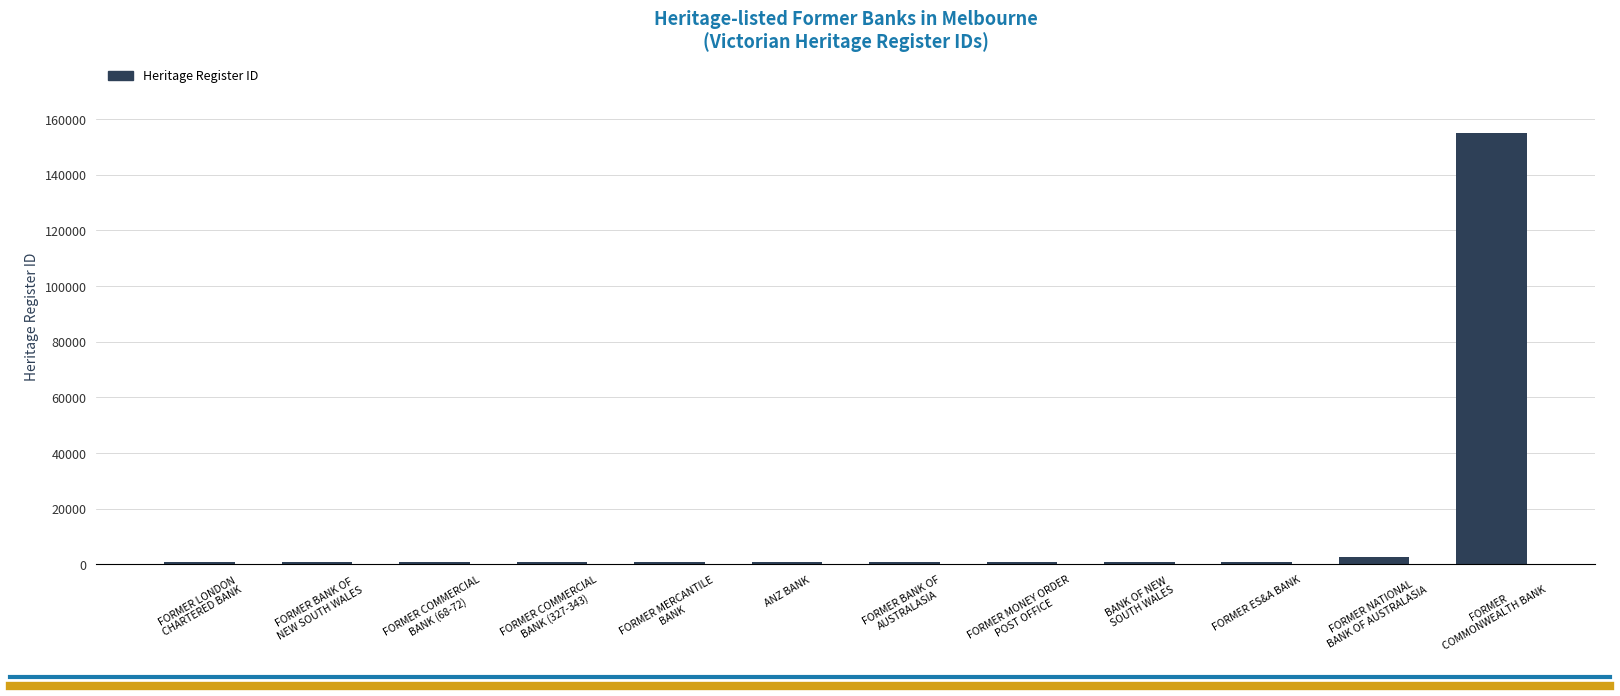

What is the average value?

13762